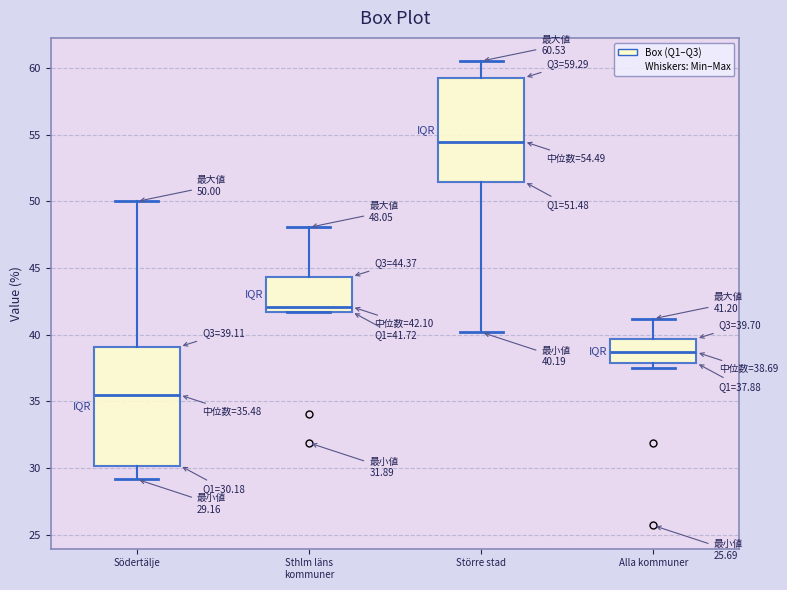

Which box has the highest median line?

Större stad